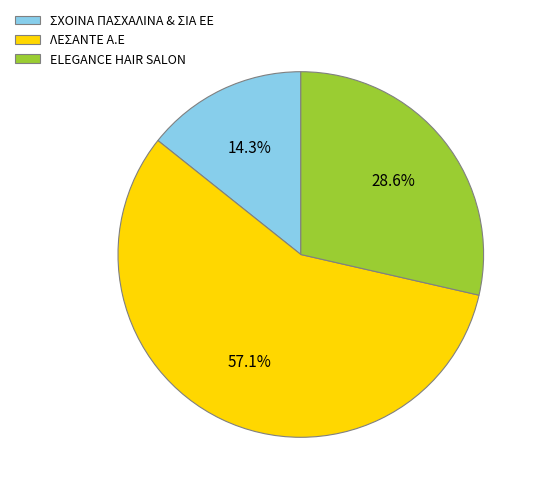

What percentage is the ΛΕΣΑΝΤΕ A.E slice, to the nearest percent?

57%